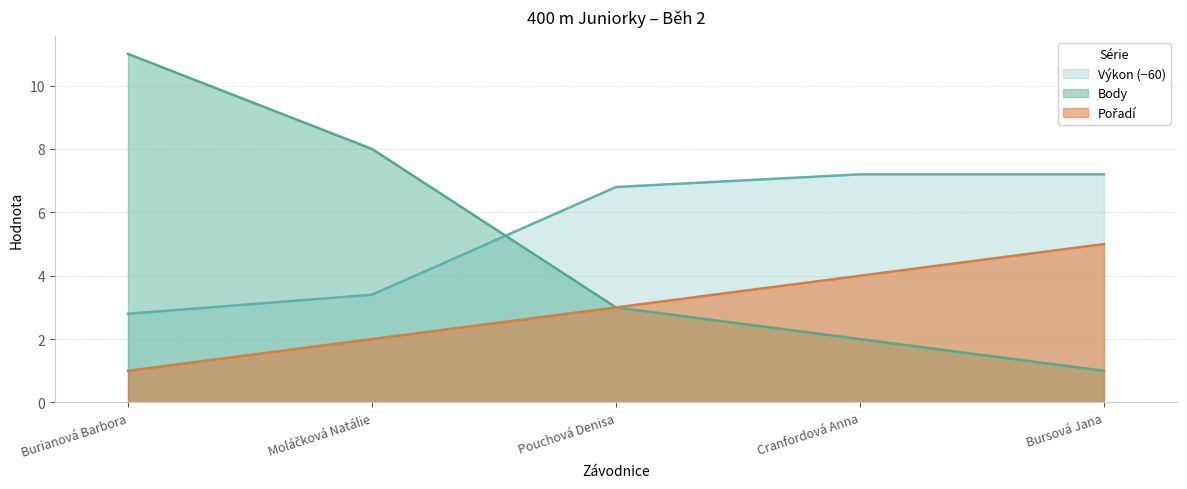

True or false: Výkon has a value of 7.2 at Cranfordová Anna.

True